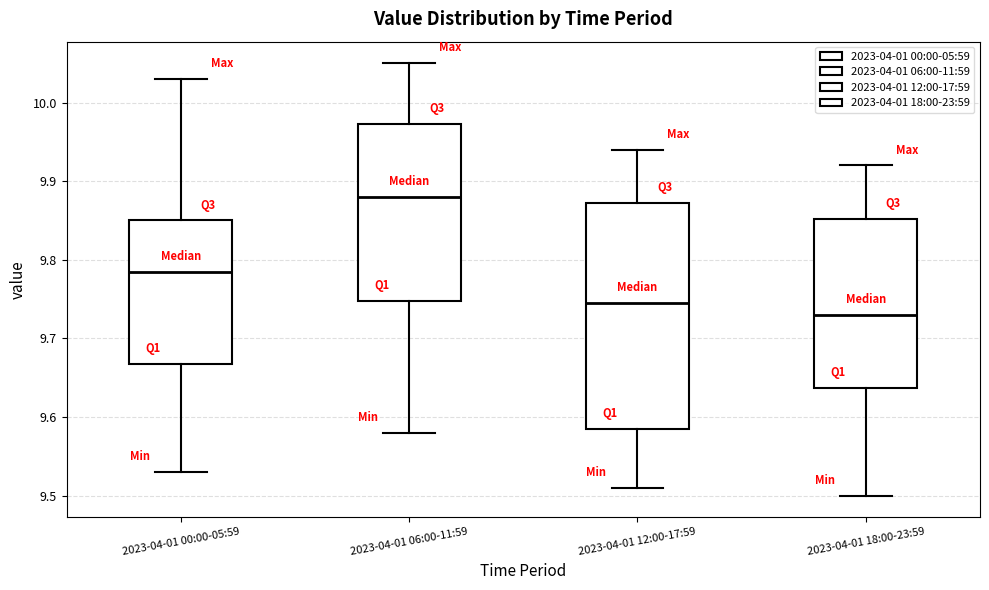

Reading left to right, transcribe this box plot: for each box, give where its median line is, the range the box spans, and where its two whiskers end, as read against the y-axis. The values are not printed on the chart, so give them approximately, as read against the axis.

2023-04-01 00:00-05:59: median 9.79, box 9.67 to 9.85, whiskers 9.53 to 10.03
2023-04-01 06:00-11:59: median 9.88, box 9.75 to 9.97, whiskers 9.58 to 10.05
2023-04-01 12:00-17:59: median 9.75, box 9.59 to 9.87, whiskers 9.51 to 9.94
2023-04-01 18:00-23:59: median 9.73, box 9.64 to 9.85, whiskers 9.50 to 9.92